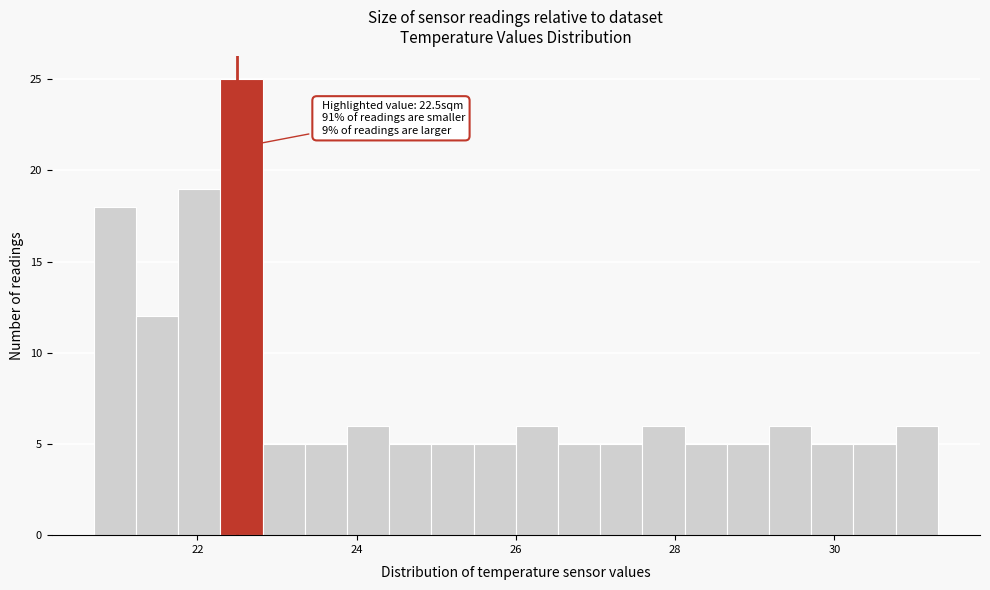

Read against the x-axis, roughly where is the centre of the tallest bar?

22.6